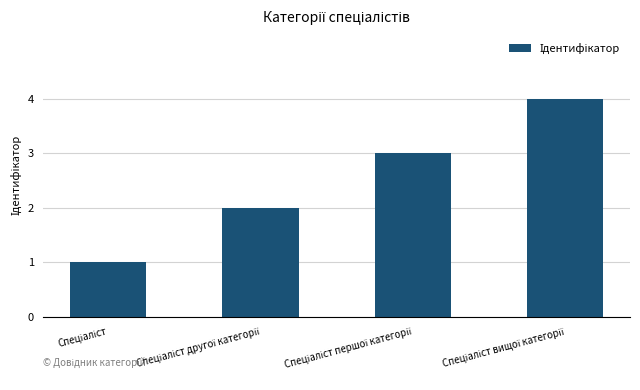

What is the sum of all values?

10